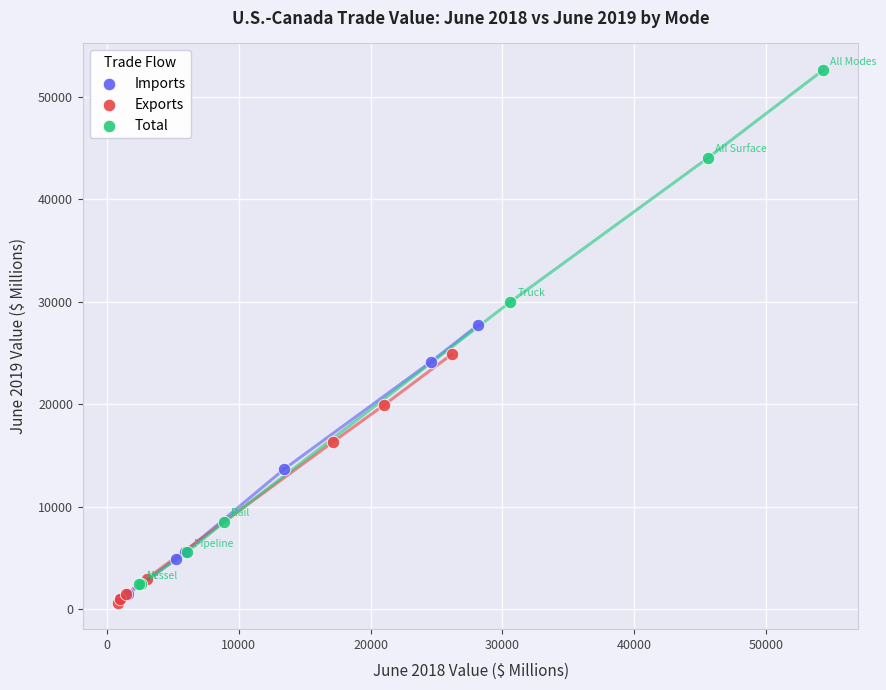

Which series has the largest Y range (max minus min)?

Total